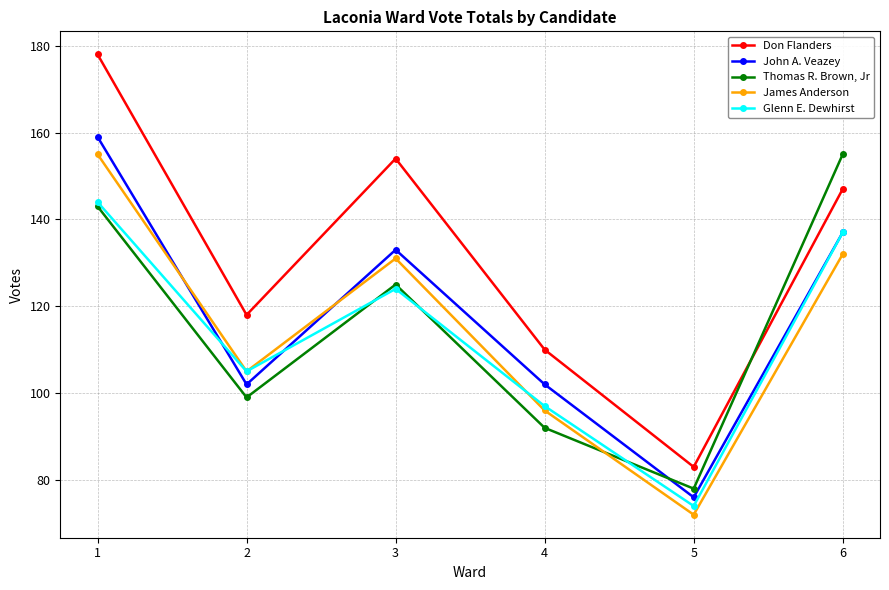

What is the difference between the maximum and minimum values in the Thomas R. Brown, Jr series?

77